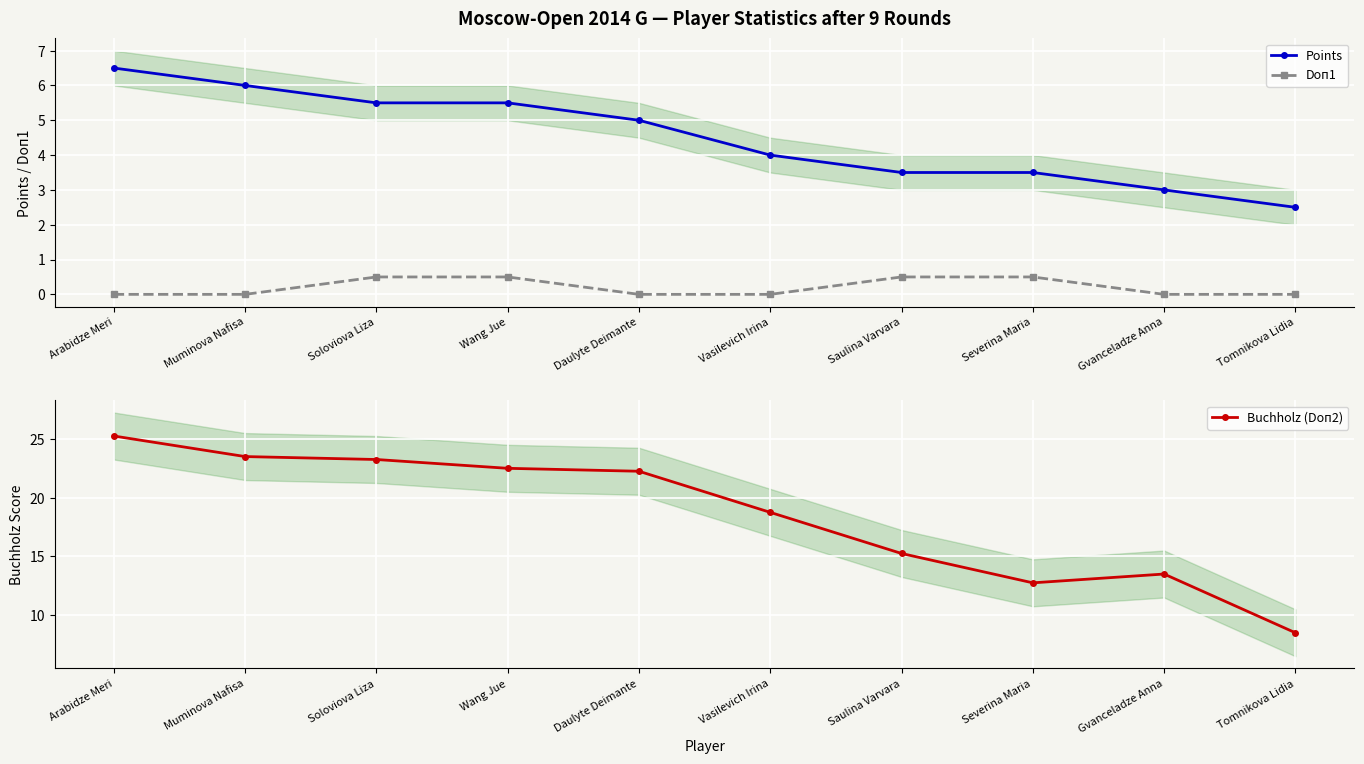

Reading left to right, list all the values displayed in this chart.

Points: 6.5	6.0	5.5	5.5	5.0	4.0	3.5	3.5	3.0	2.5
Doп1: 0.0	0.0	0.5	0.5	0.0	0.0	0.5	0.5	0.0	0.0
Buchholz (Doп2): 25.2	23.5	23.2	22.5	22.2	18.8	15.2	12.8	13.5	8.5